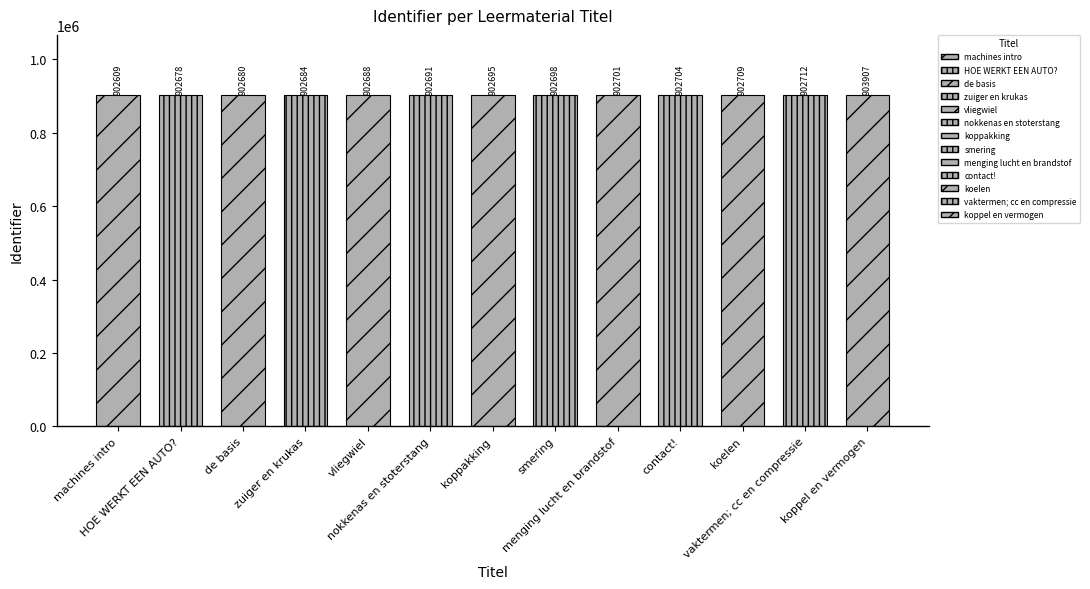

What is the sum of the values at vliegwiel and machines intro?

1805297